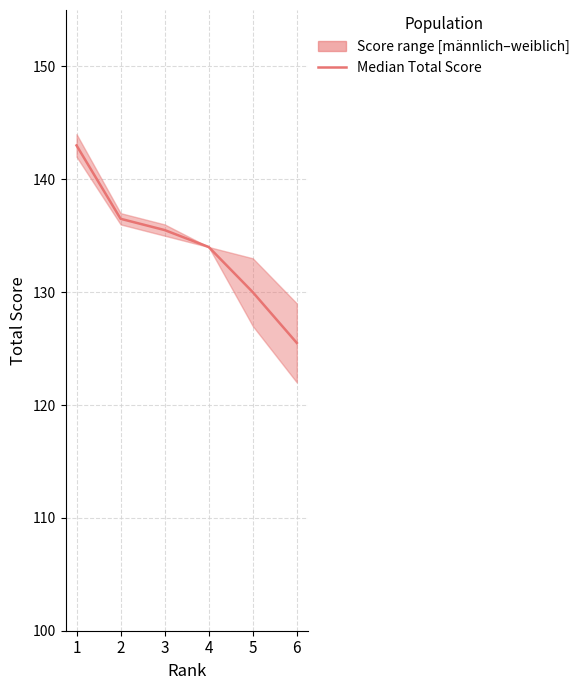

Rank the categories by value from lowest to highest.

6, 5, 4, 3, 2, 1